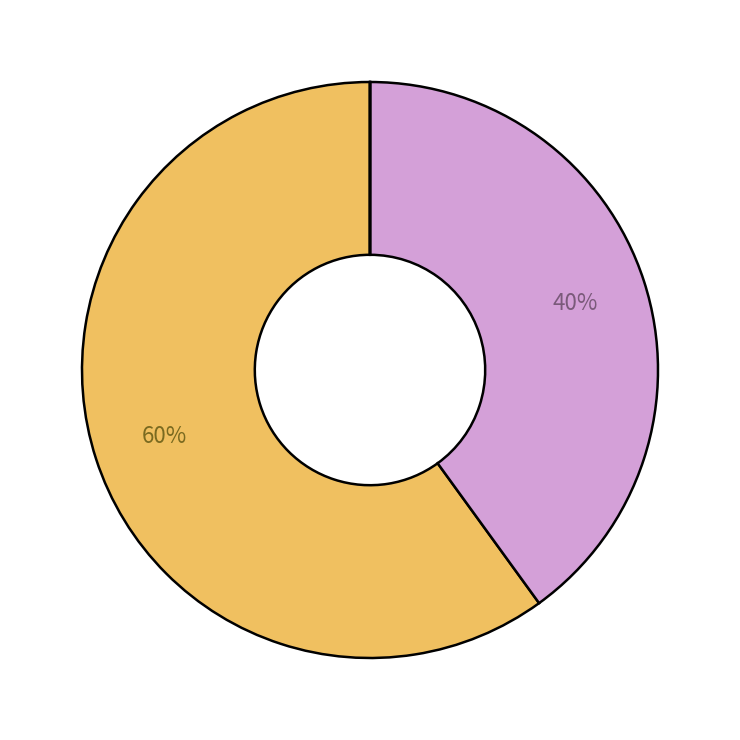

To the nearest percent, what is the average slice percentage?

33%